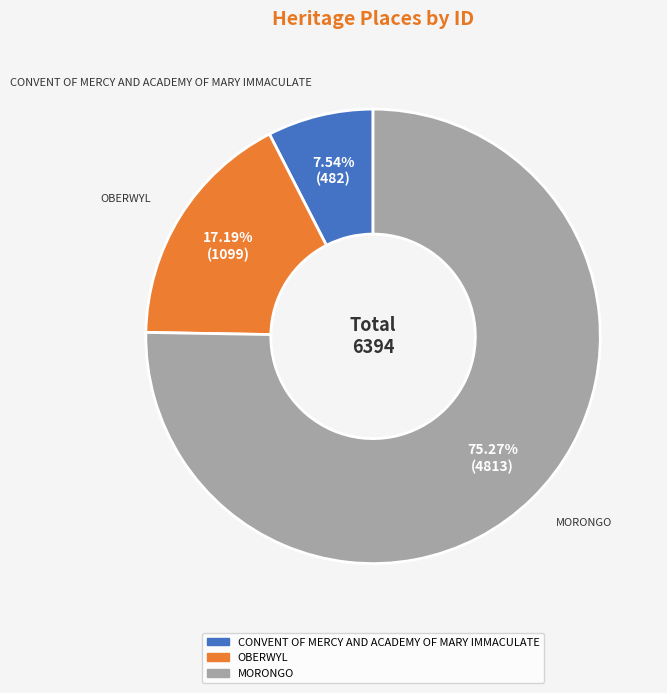

What is the ratio of the value at CONVENT OF MERCY AND ACADEMY OF MARY IMMACULATE to the value at OBERWYL?

0.4